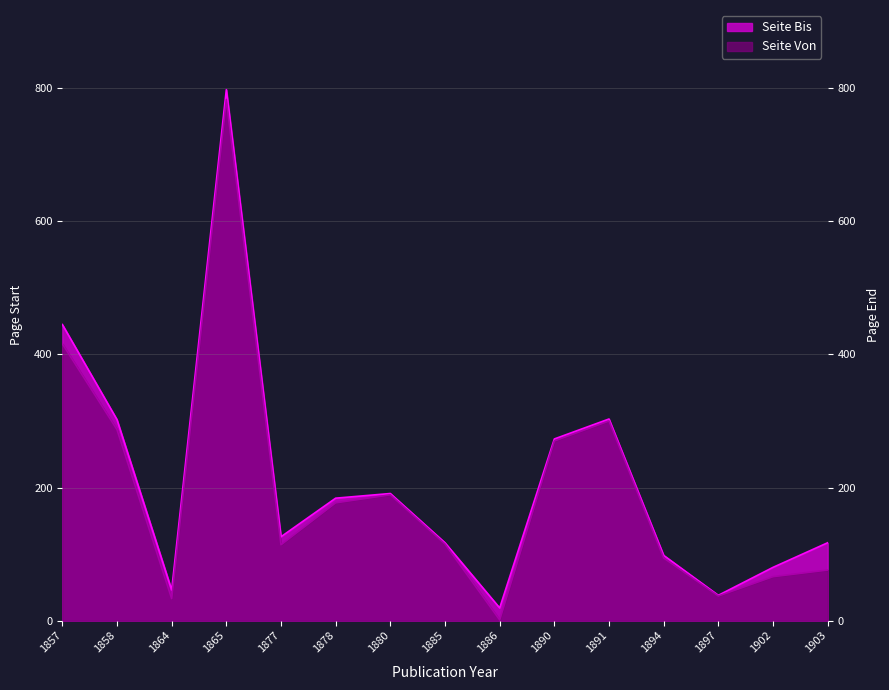

At which category does Seite Bis reach its first local valley?

1864